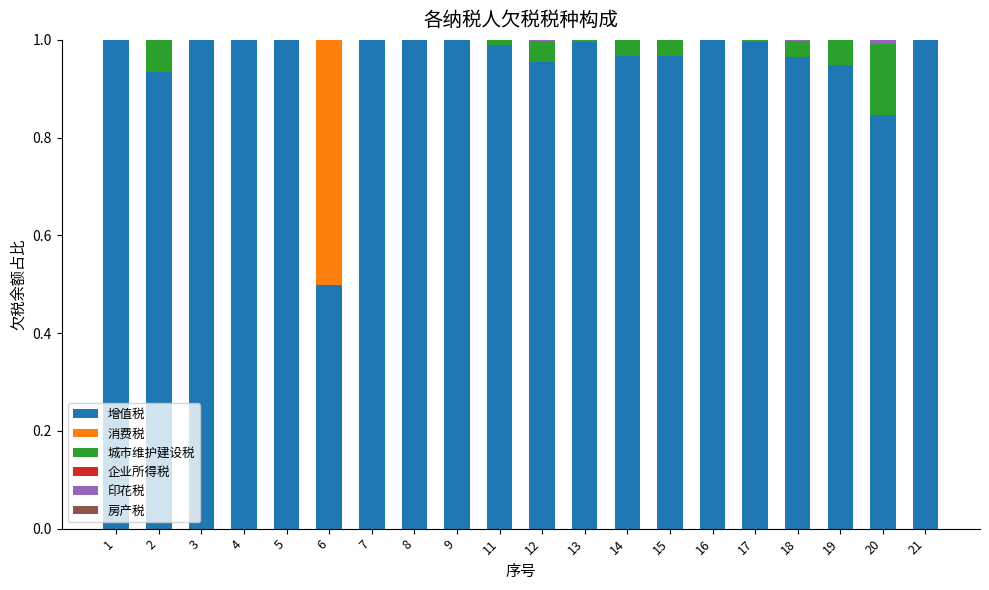

The 增值税 series shows 1.8 at 7. True or false?

False